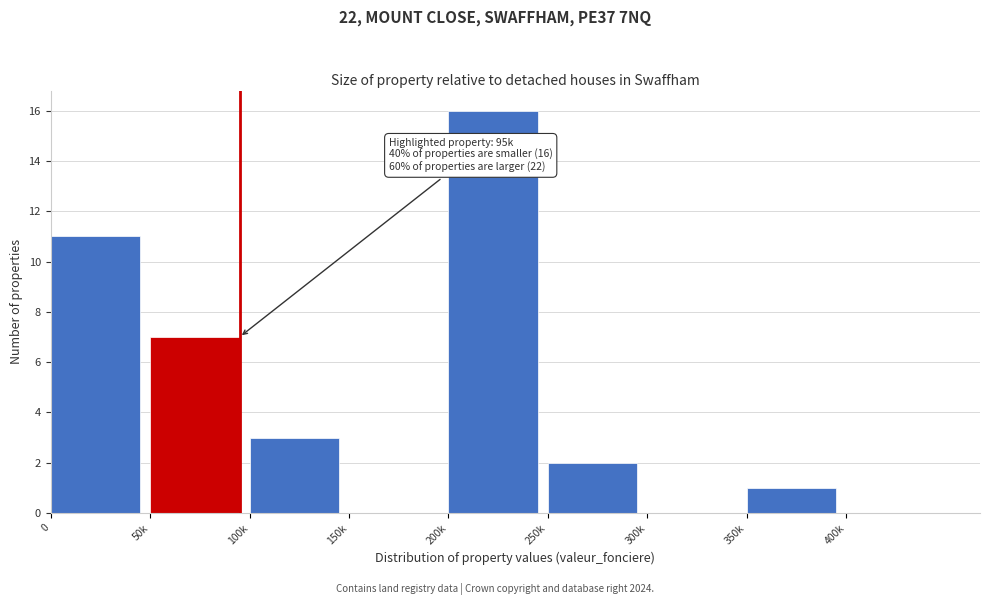

Reading right to left, what are all the values shown in this chart?

400k=0	350k=1	300k=0	250k=2	200k=16	150k=0	100k=3	50k=7	0=11